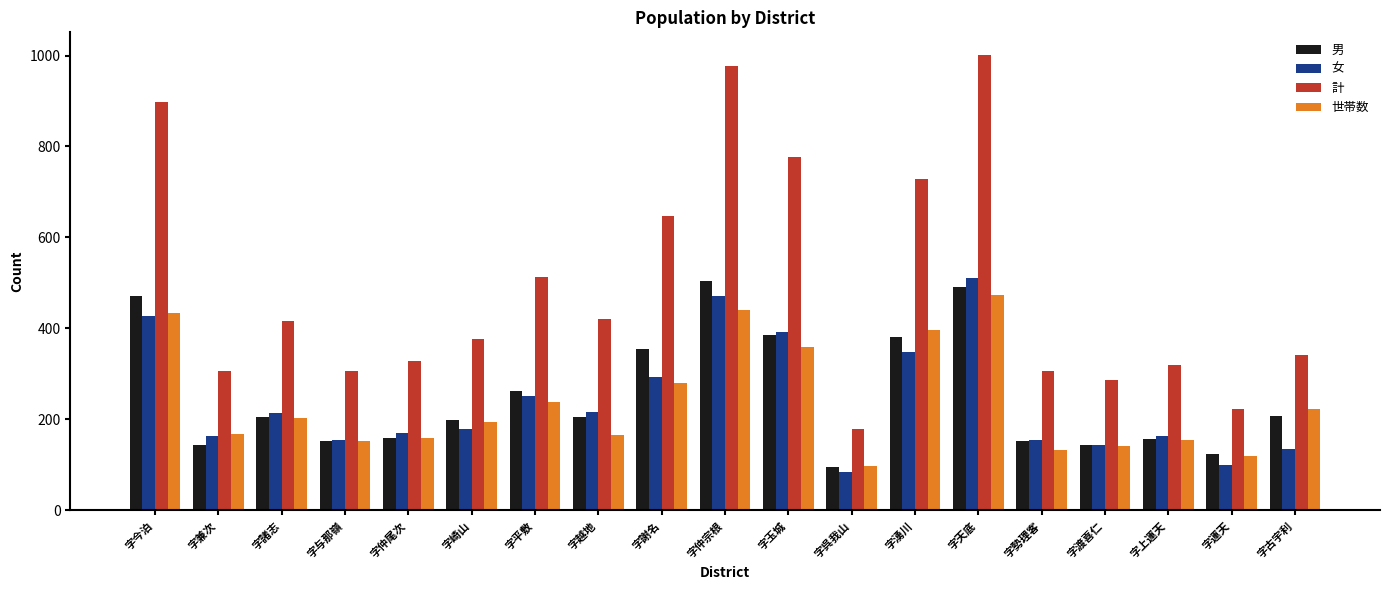

How many values in the 女 series are below 178?

9